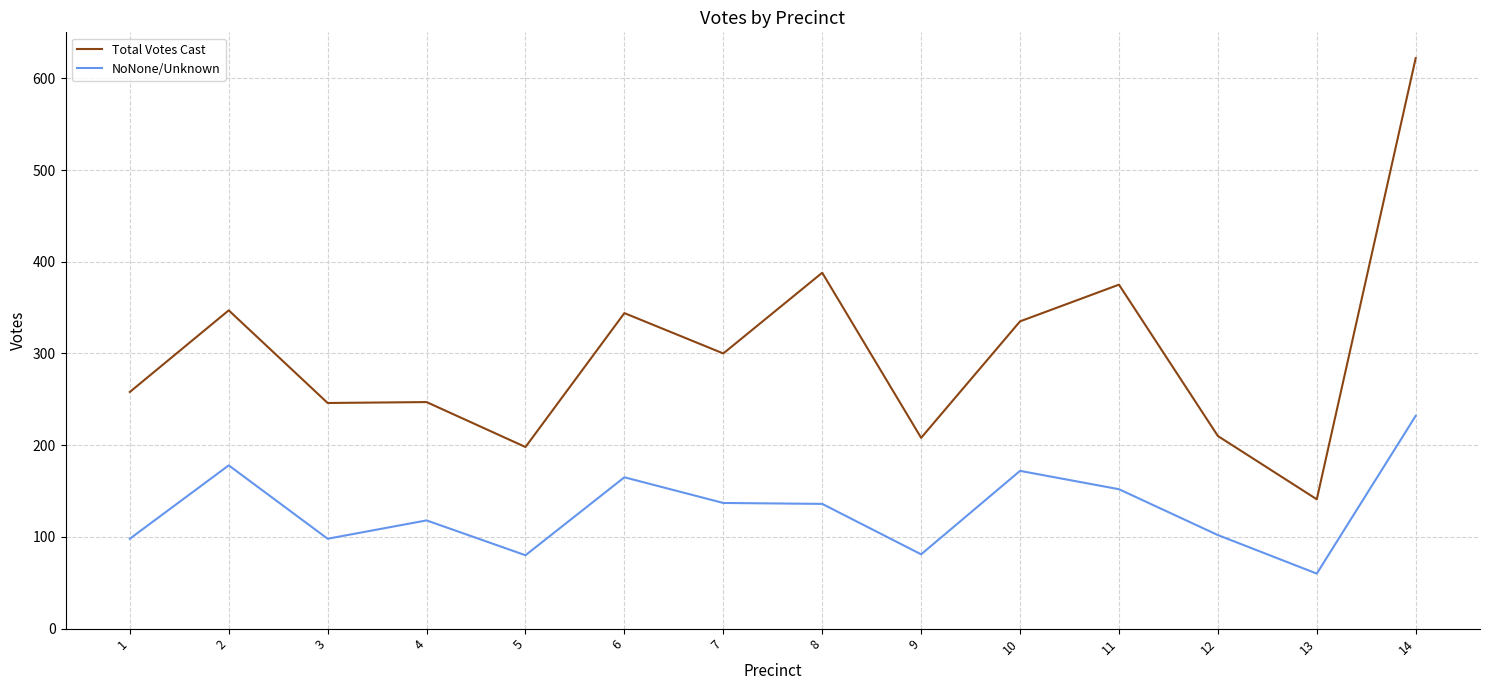

What are all the series names shown in the legend?

Total Votes Cast, NoNone/Unknown